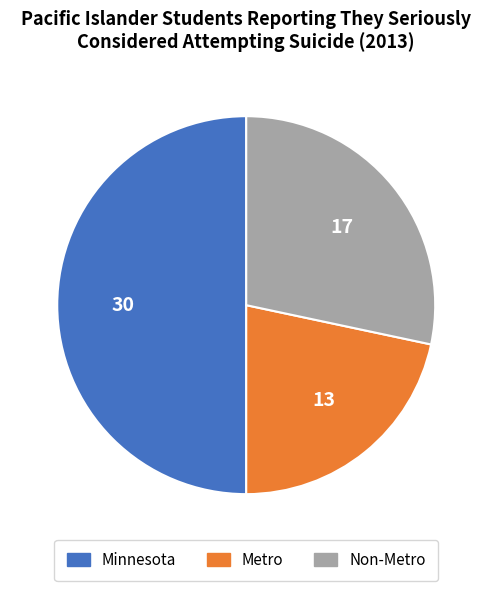

True or false: Minnesota accounts for 50% of the total.

True